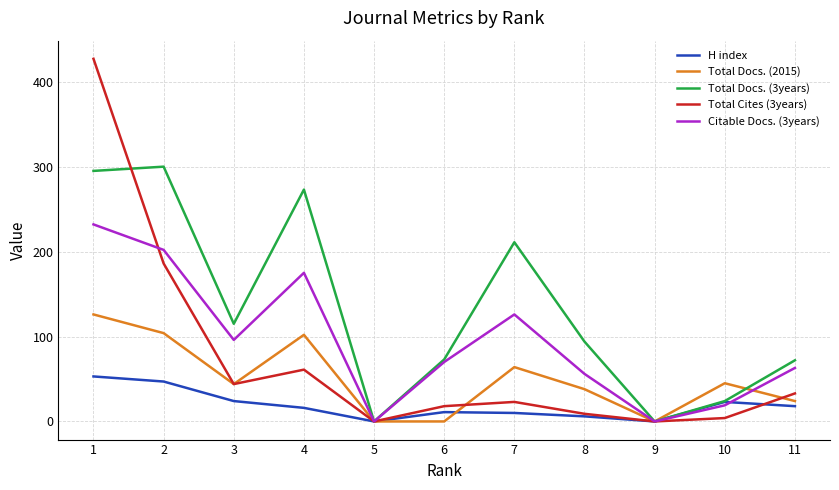

What is the difference between the maximum and minimum values in the Total Cites (3years) series?

427